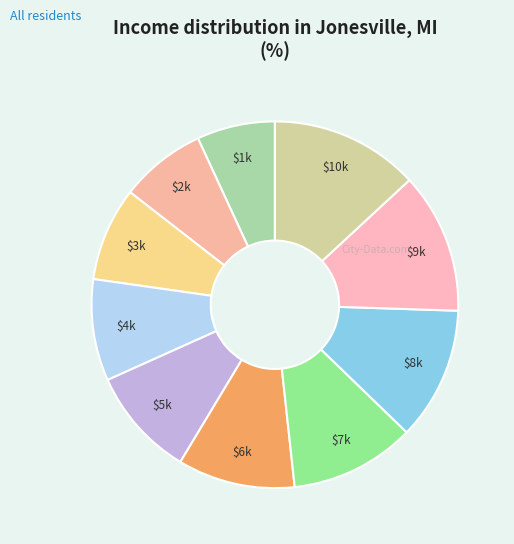

How many segments does this pie chart have?

10